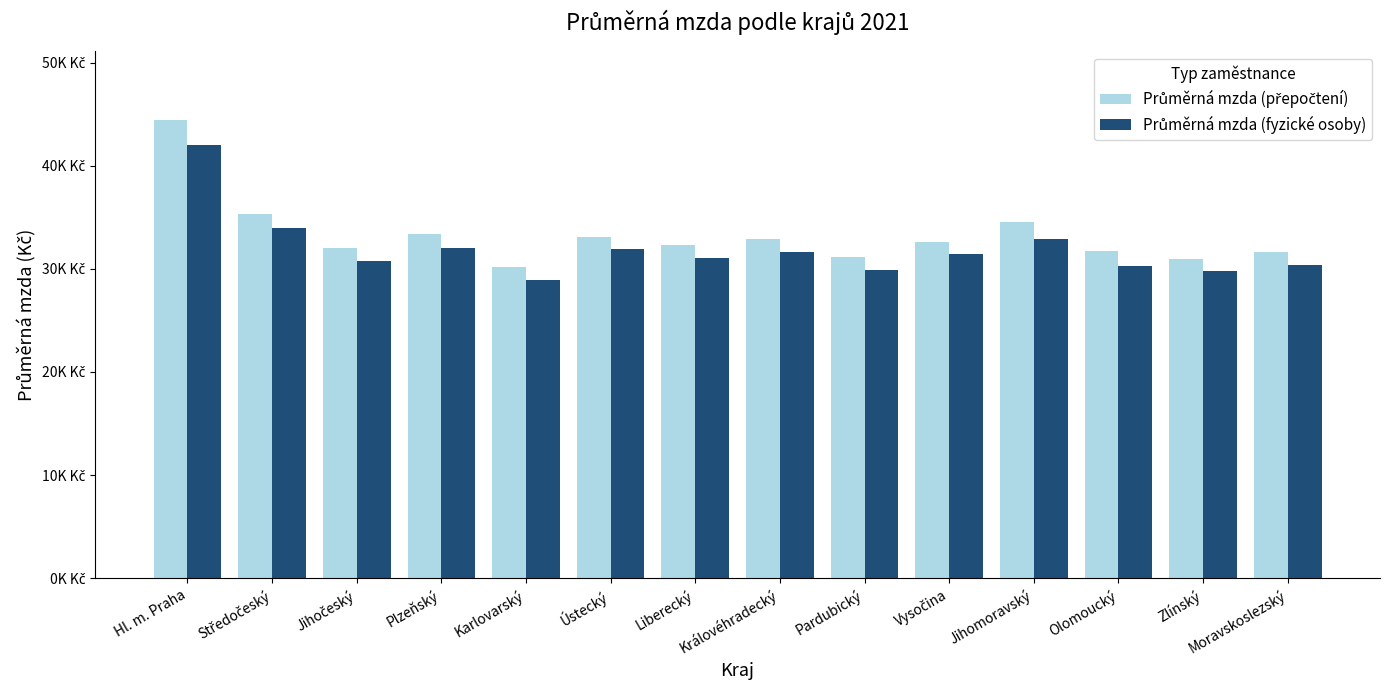

At how many categories does at least one series exceed 32026?

9